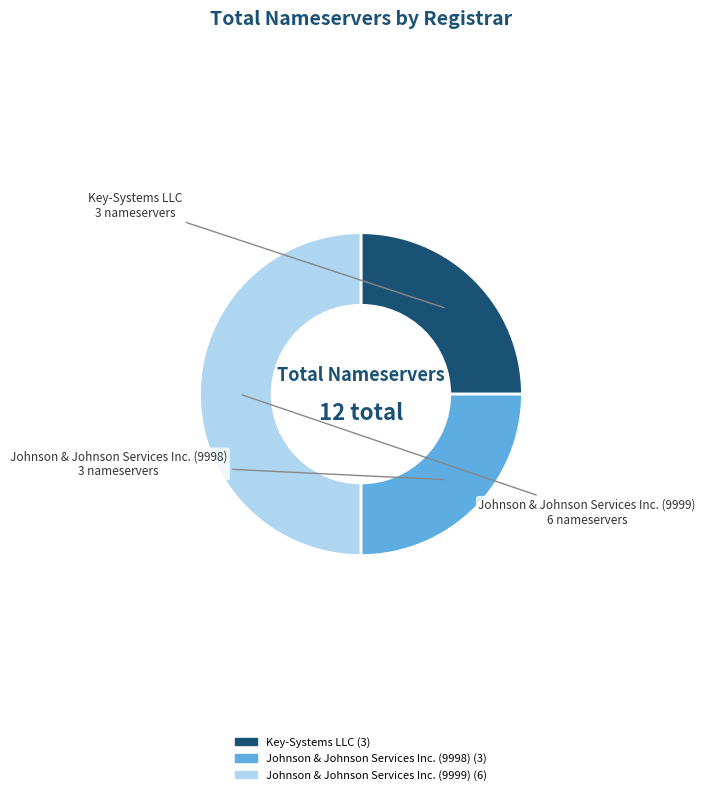

Do Johnson & Johnson Services Inc. (9998) and Johnson & Johnson Services Inc. (9999) together represent more than half of the pie?

Yes